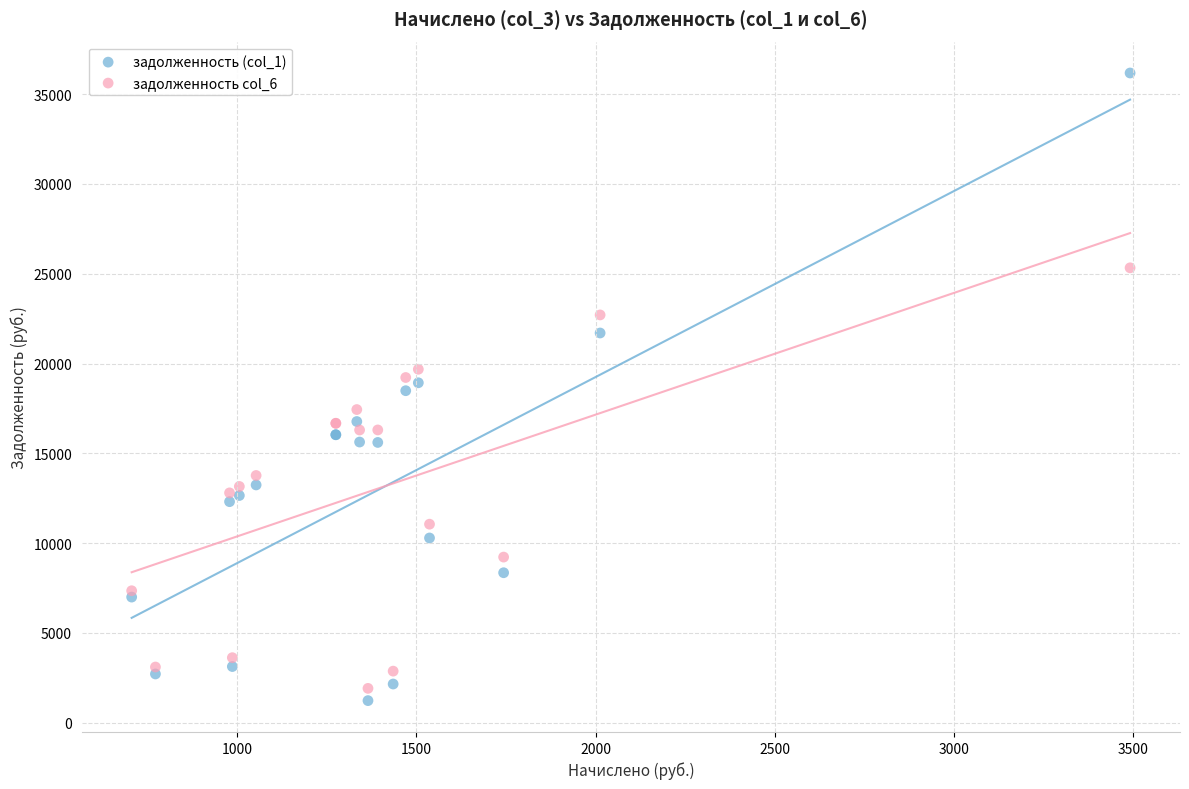

Which series has the widest spread of Y values?

задолженность (col_1)